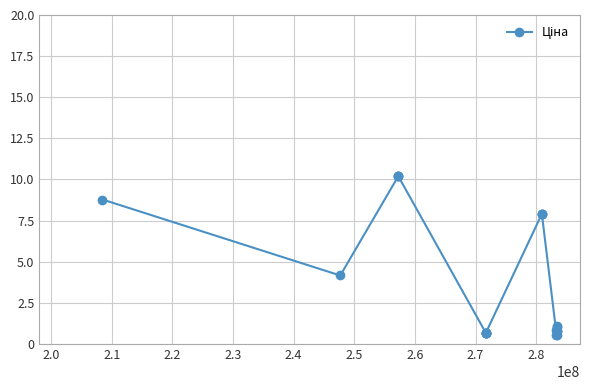

How many lines are shown in the chart?

1